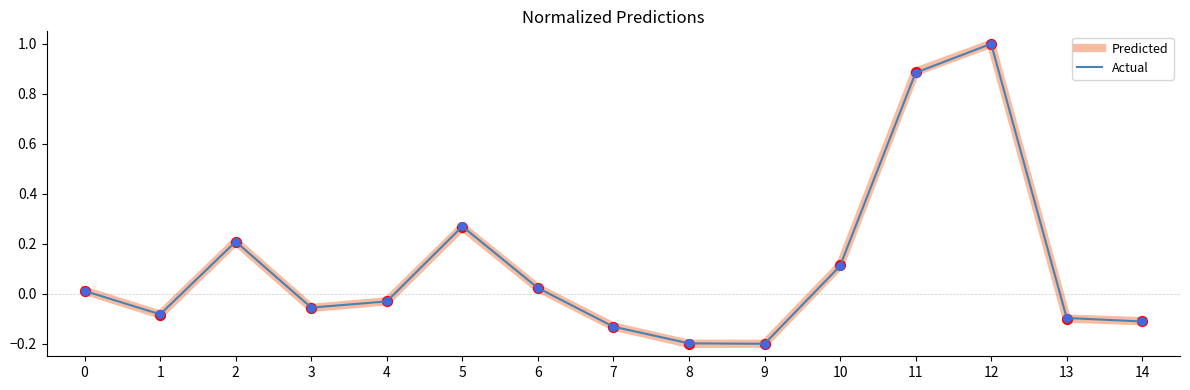

At which category is the sum across all series the highest?

12